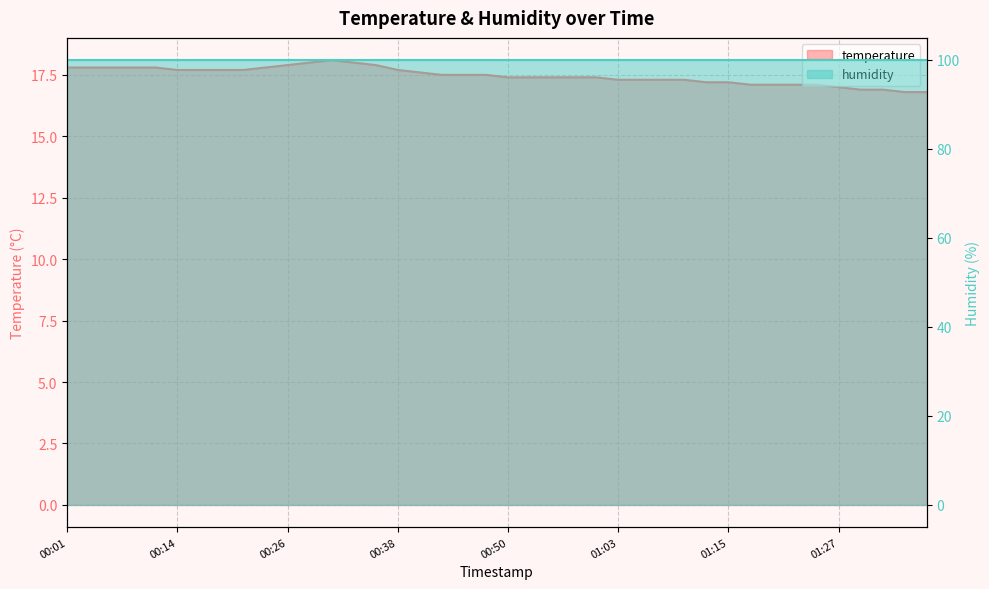

What is the value of the 24th point from the left?

17.4